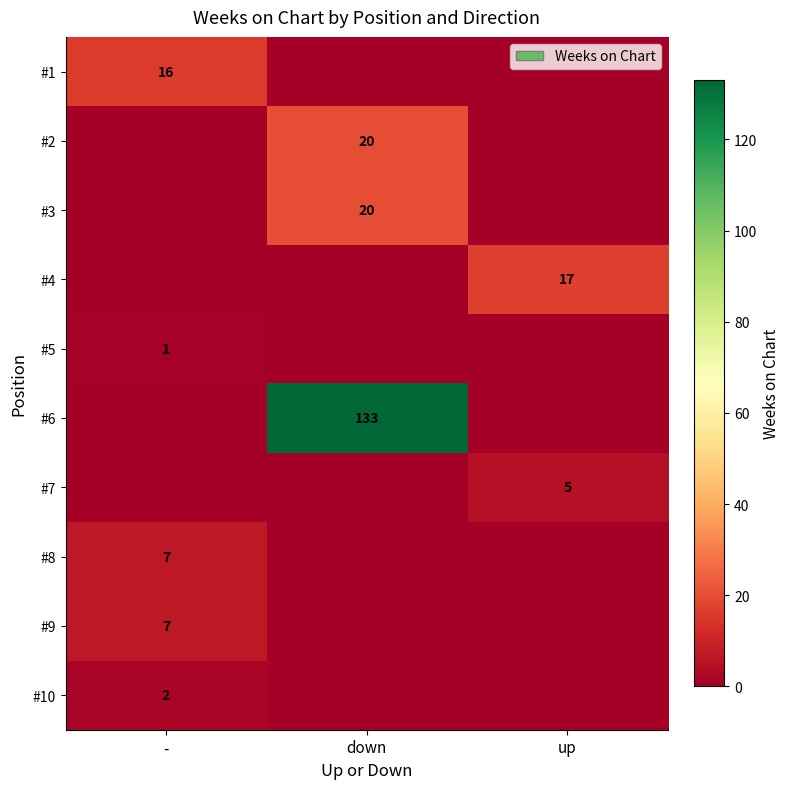

Is it true that #6 equals 67 at down?

False